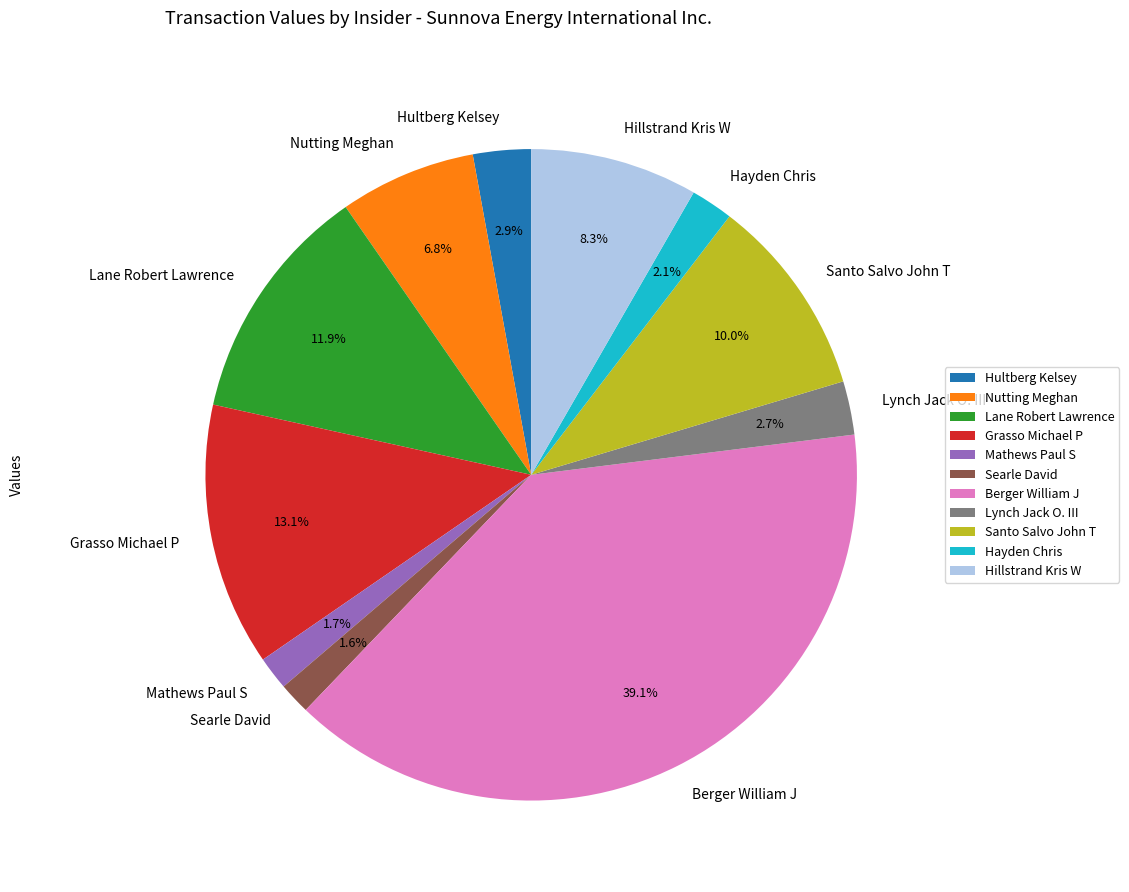

How many slices are in this pie chart?

11